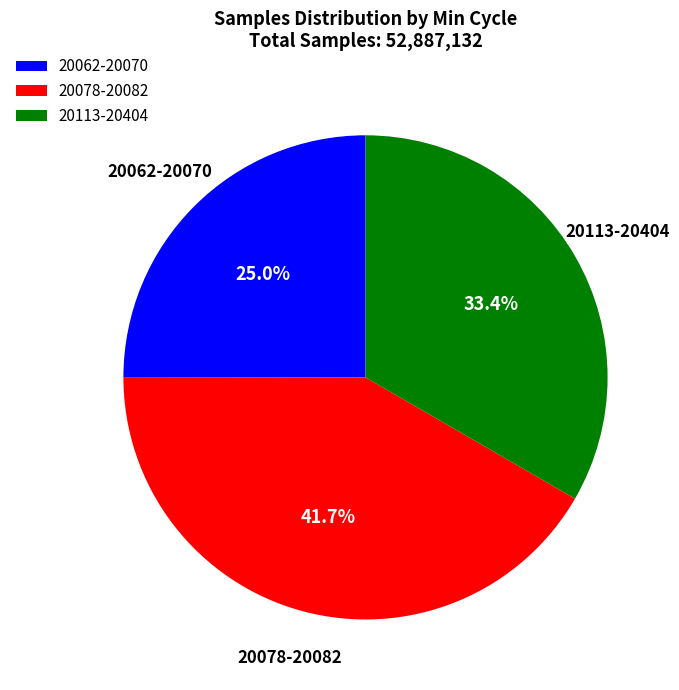

What portion of the pie excludes 20062-20070?

75.0%